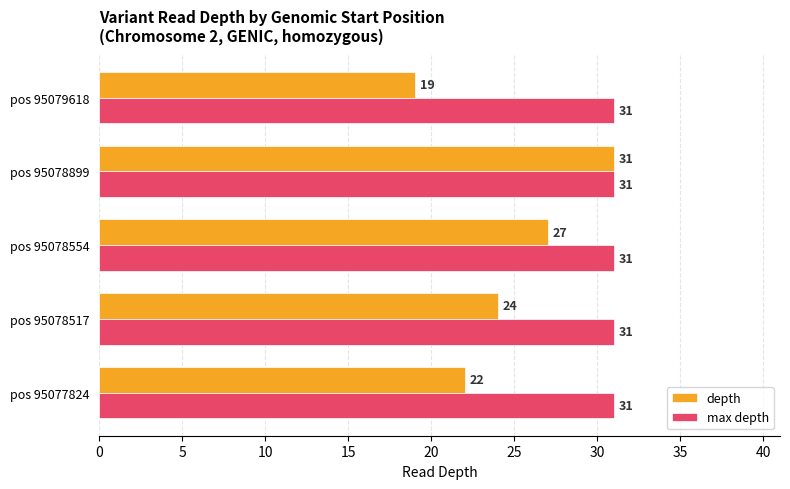

Is the value of max depth at pos 95078517 greater than the value of depth at pos 95078554?

Yes